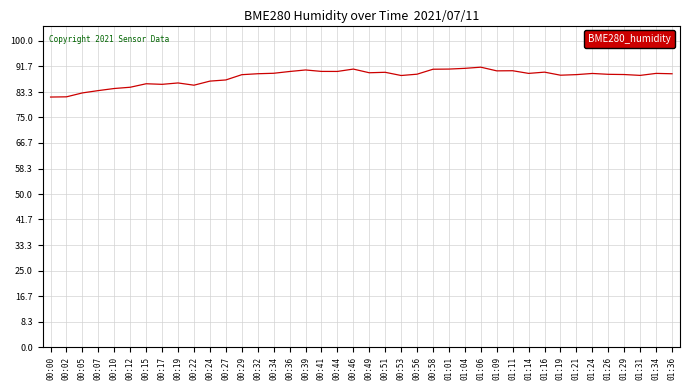

What is the maximum value shown in the chart?

91.4